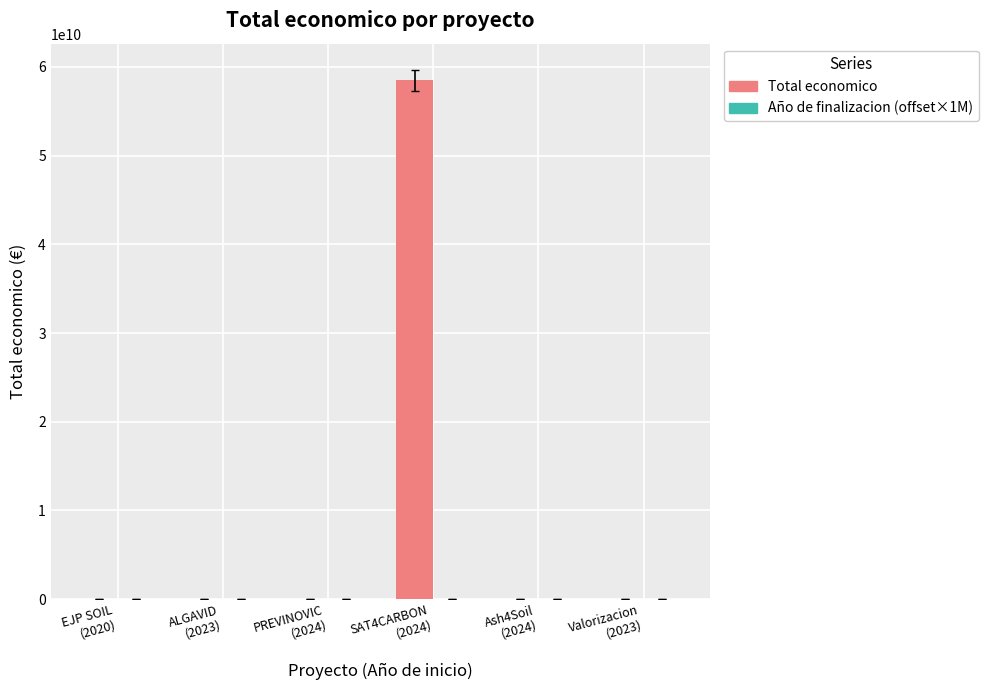

What is the sum of all Total economico values?

58505035301